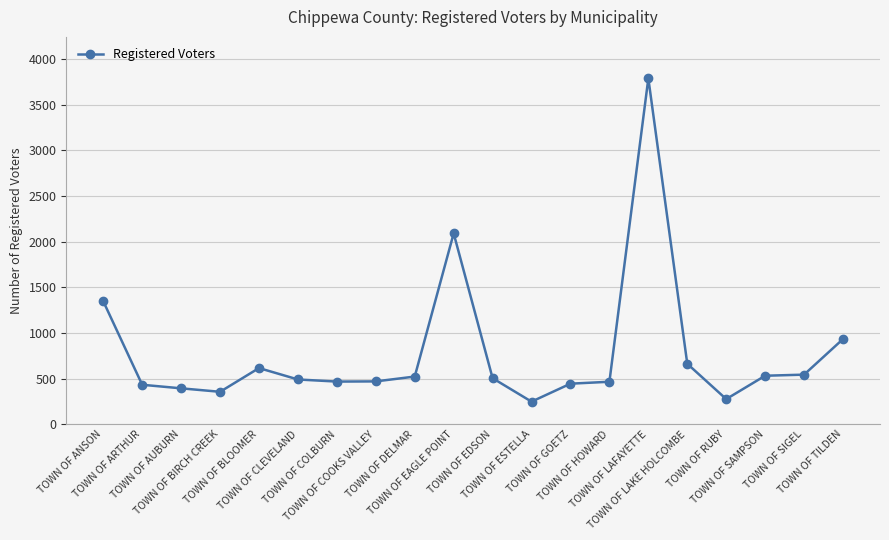

Is it true that the value at TOWN OF CLEVELAND is 490?

True